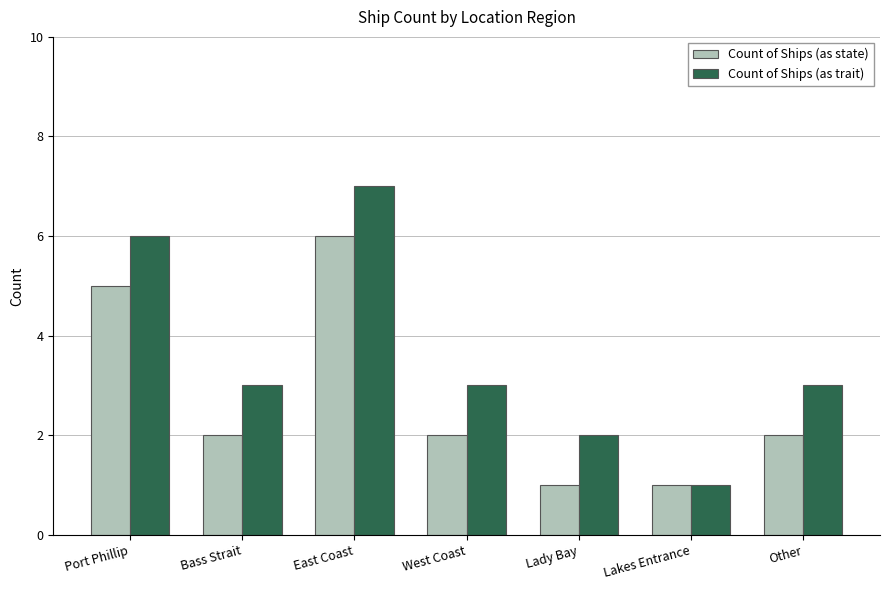

Is the value of Count of Ships (as state) at Port Phillip greater than the value of Count of Ships (as trait) at Bass Strait?

Yes